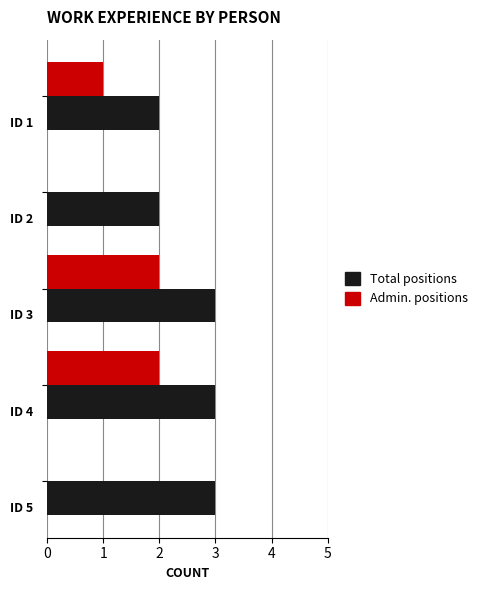

Which series has the largest total across all categories?

Total positions